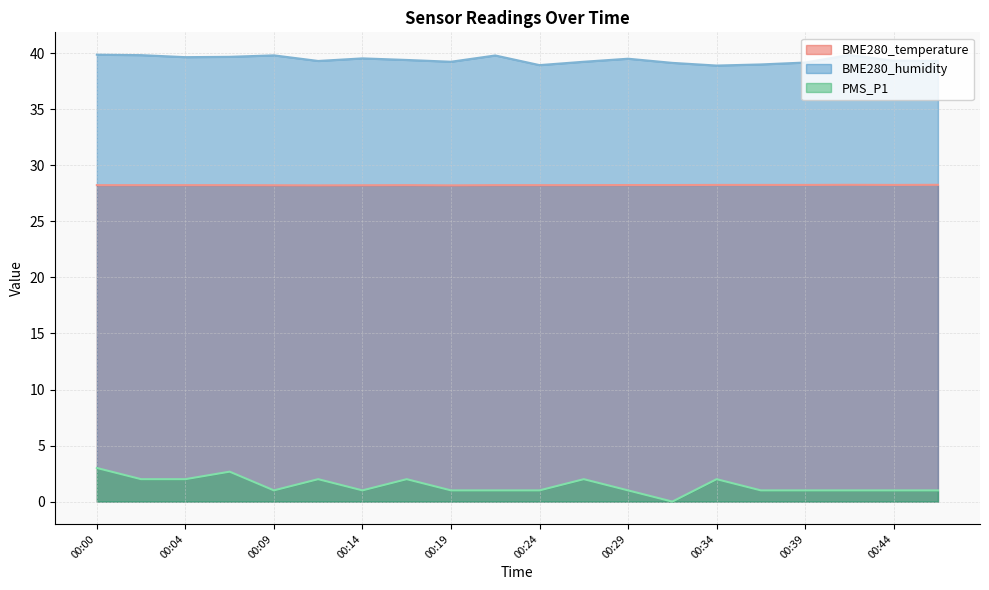

How many distinct data groups are displayed?

3